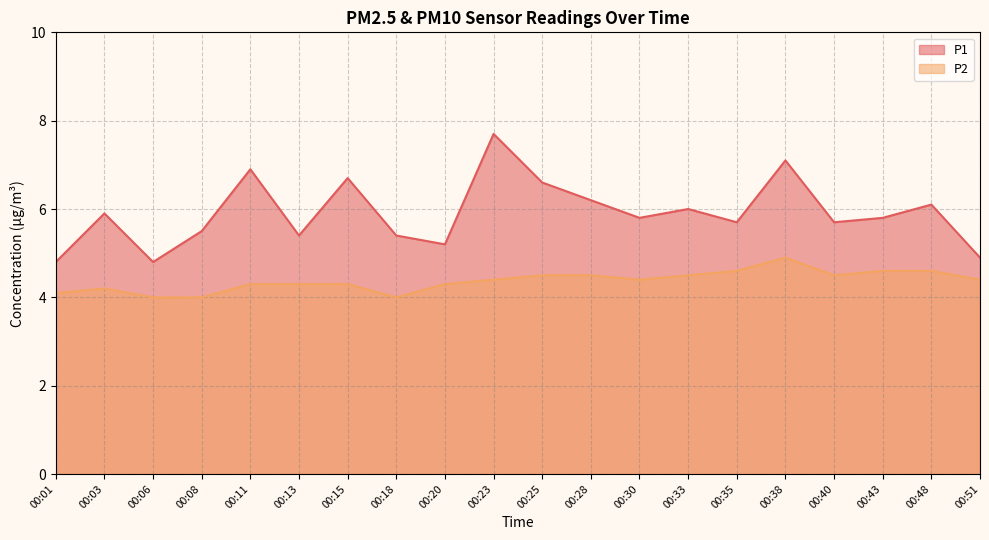

What is the difference between the P2 values at 00:18 and 00:30?

0.4